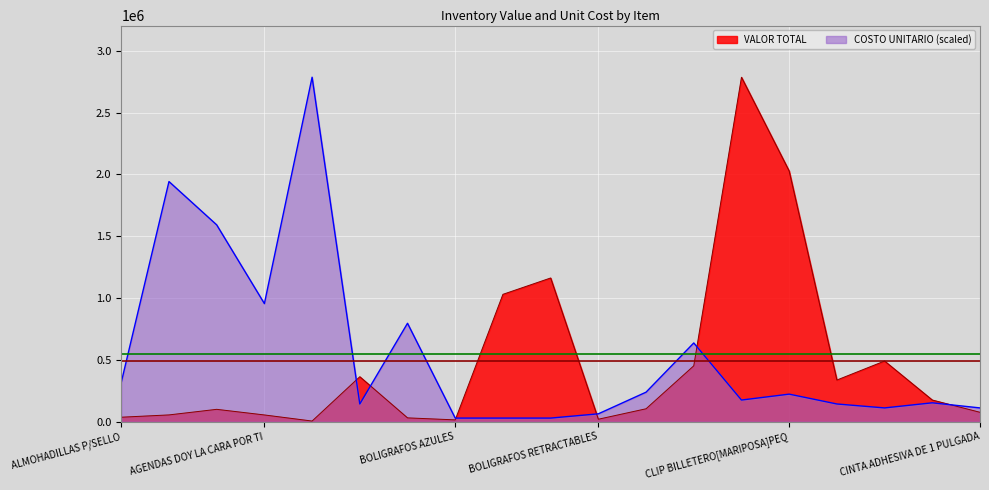

List the labels in order of VALOR TOTAL value, largest first.

CORRECTORES LIQUIDO BLANCO, CLIP BILLETERO[MARIPOSA]PEQ, BOLIGRAFOS ROJOS, BOLIGRAFOS NEGROS, CLIP PEQUEÑOS ESTANDAR, CAJAS DE CARTON C/TAPAS, BANDITAS DE GOMA, CLIP JUMBO, CINTA ADHESIVA DE 3/4, BORRADOR DE PIZARRA, AGENDAS EJECUTIVA, CINTA ADHESIVA DE 1 PULGADA, AGENDAS EJECUTIVA BANANA, AGENDAS DOY LA CARA POR TI, ALMOHADILLAS P/SELLO, BATERIAS RECARGABLES AAA, BOLIGRAFOS RETRACTABLES, BOLIGRAFOS AZULES, AUDIFONOS